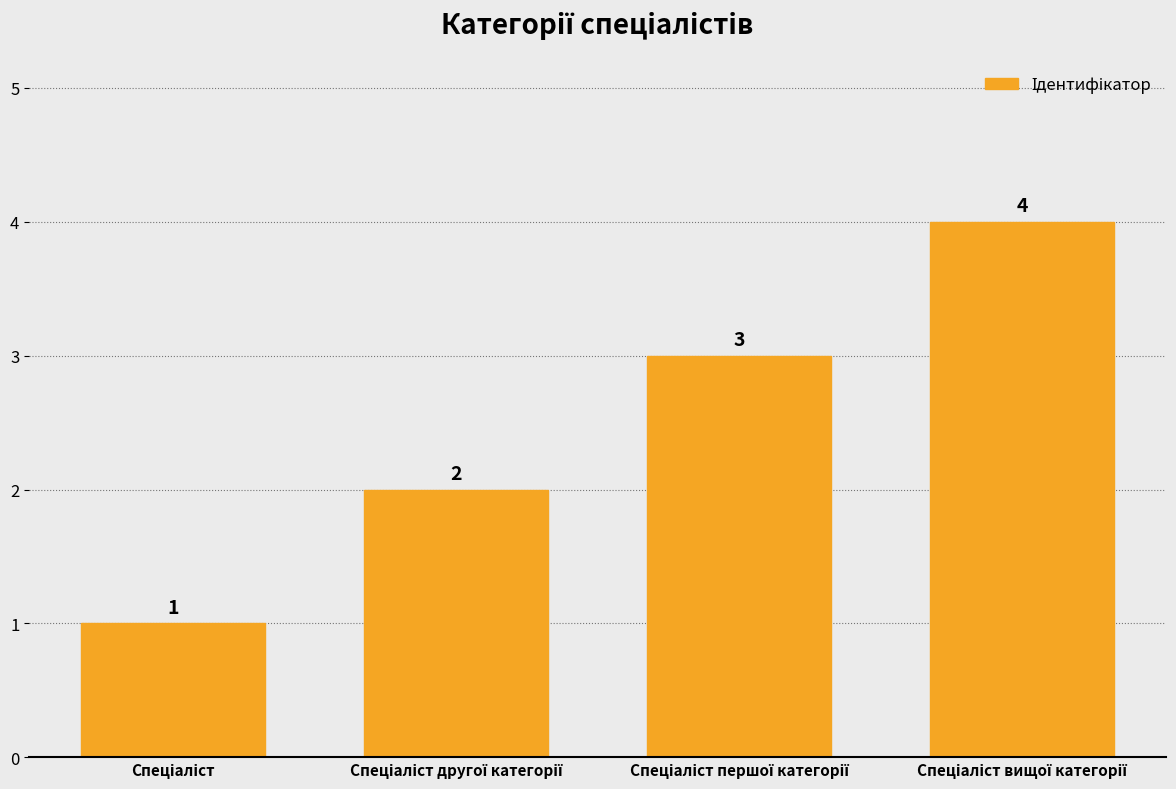

How many values are between 2 and 4?

3